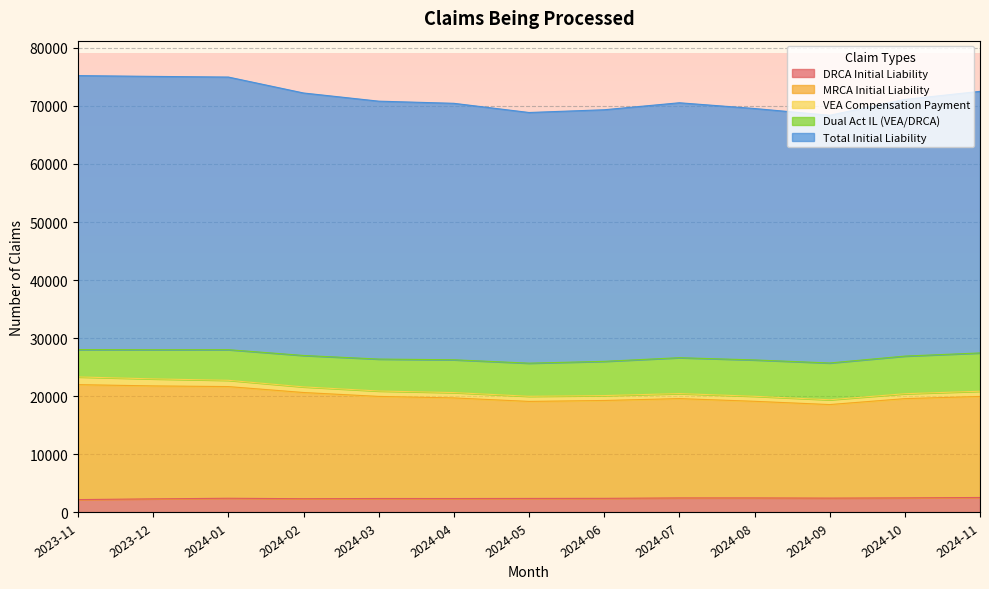

True or false: Total Initial Liability and MRCA Initial Liability cross at least once.

False